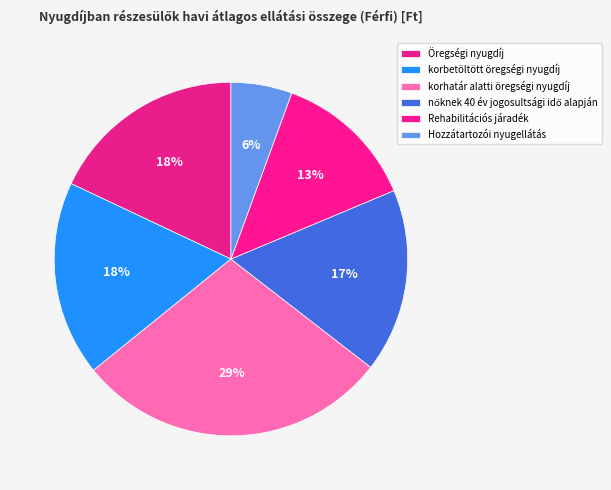

To the nearest percent, what is the combined percentage of korhatár alatti öregségi nyugdíj and korbetöltött öregségi nyugdíj?

47%